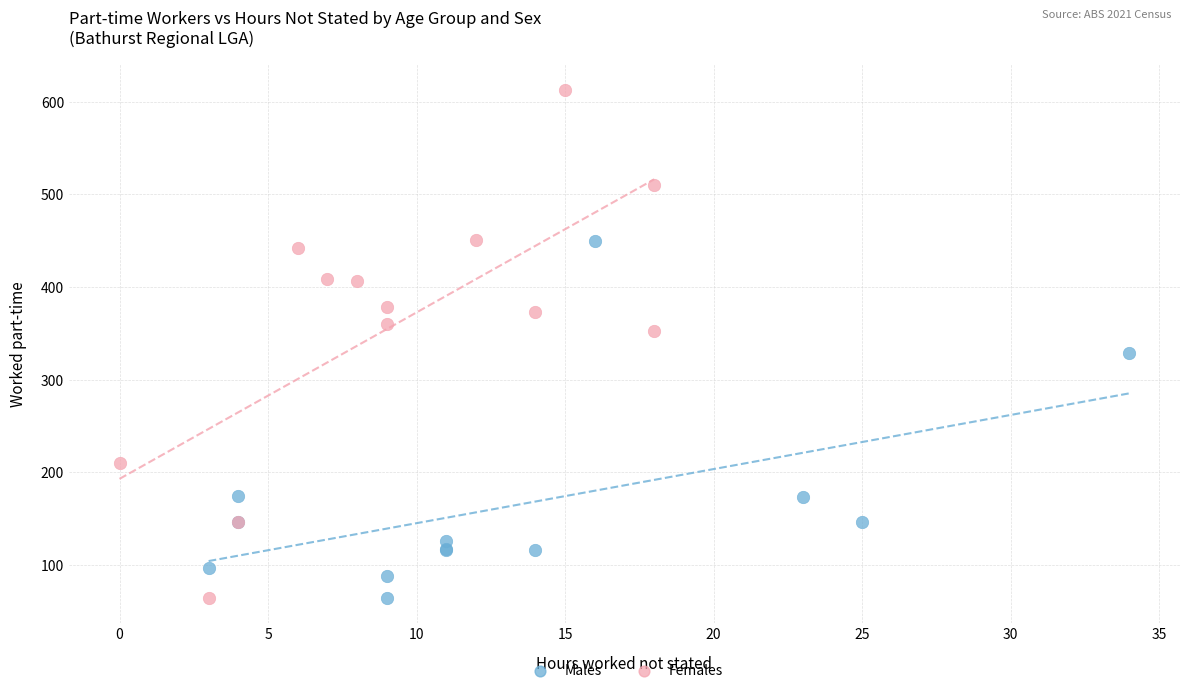

Which series has the largest Y range (max minus min)?

Females